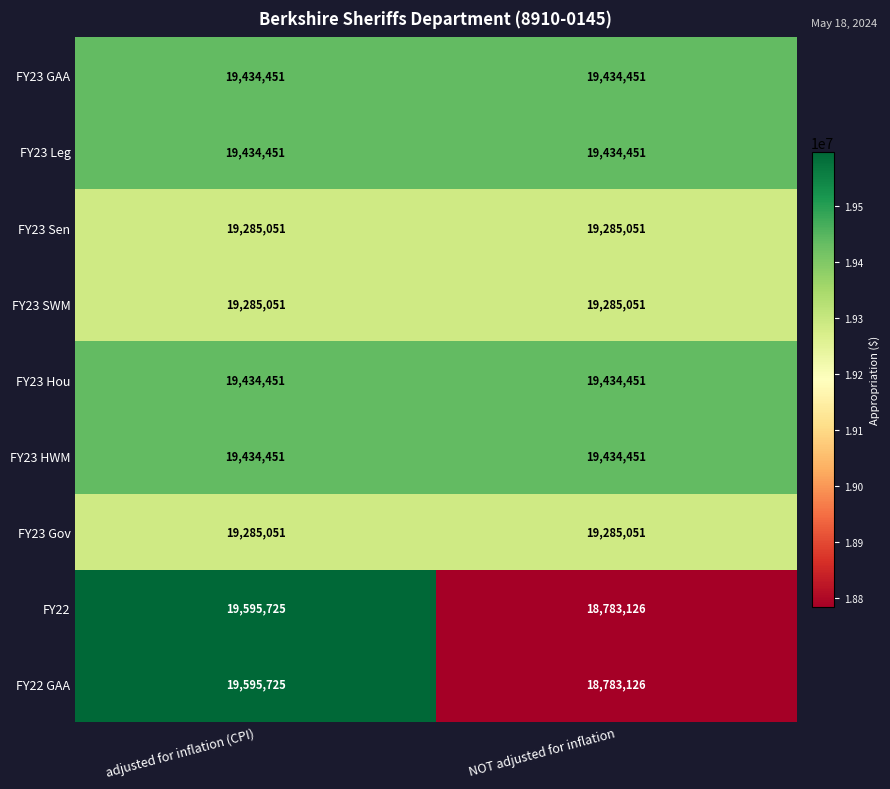

True or false: FY22 has a value of 19595725 at adjusted for inflation (CPI).

True